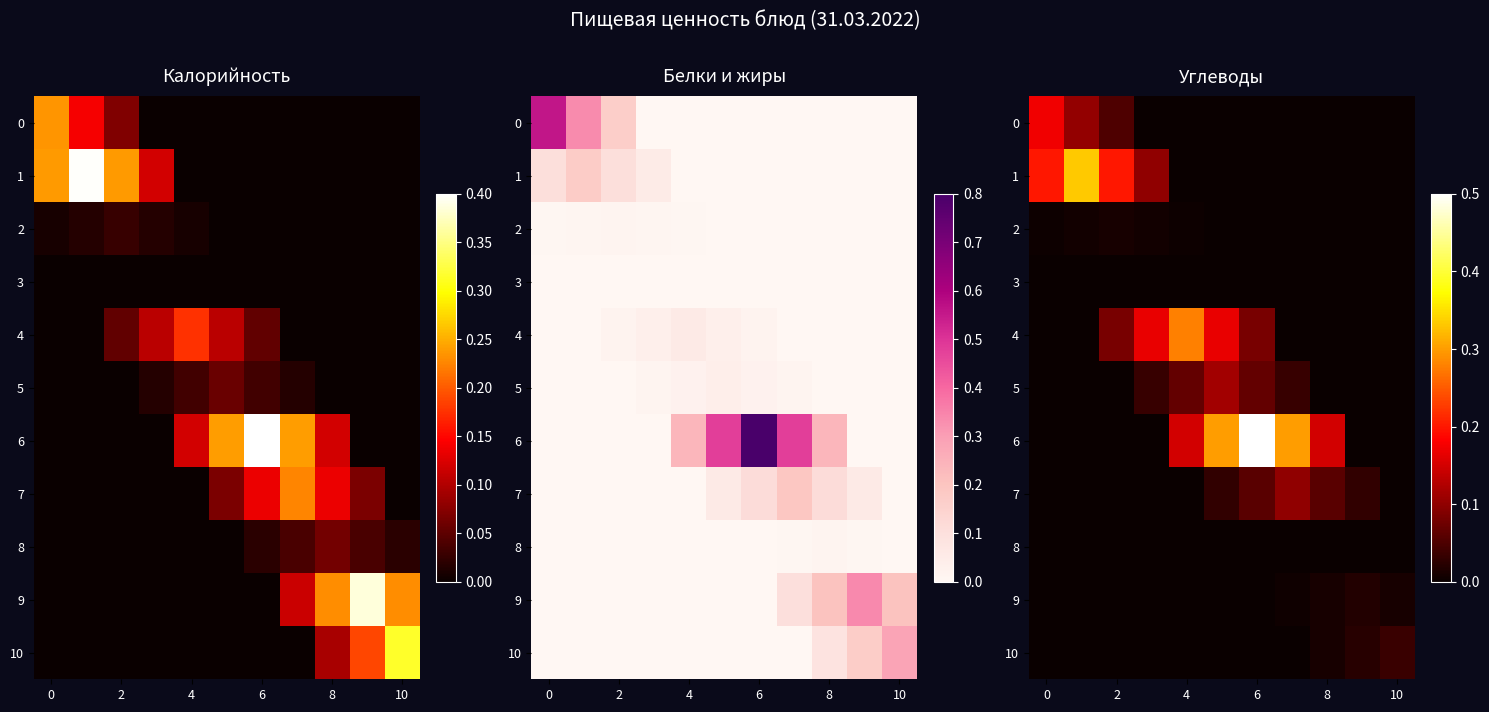

What is the difference between the highest and lowest values at 0?

0.2